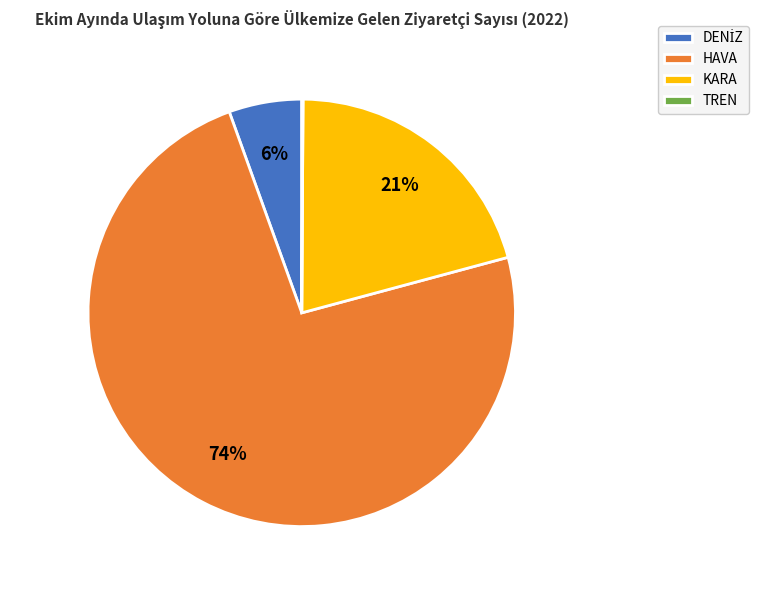

The KARA slice represents 28% of the pie. True or false?

False